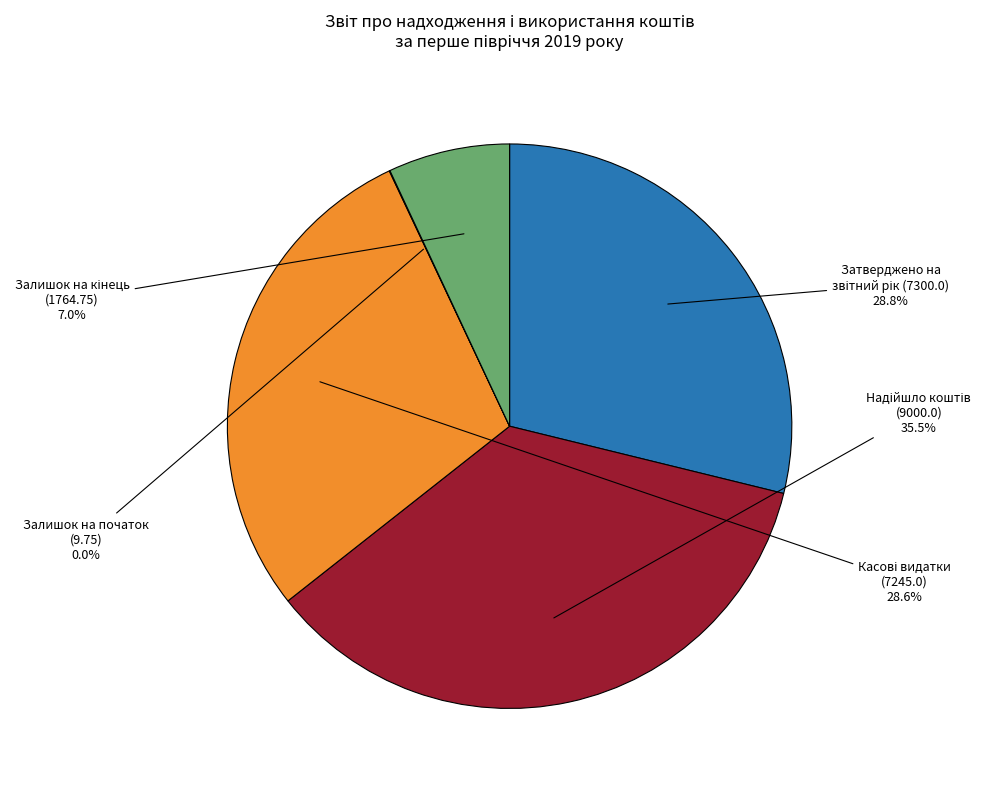

Is there any slice that represents more than half of the pie?

No